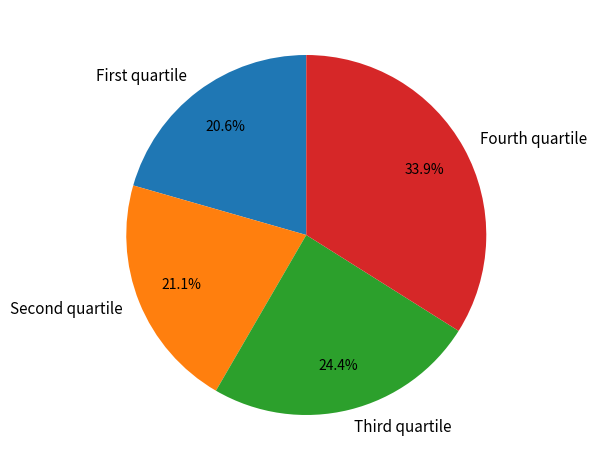

Rank the categories by value from highest to lowest.

Fourth quartile, Third quartile, Second quartile, First quartile